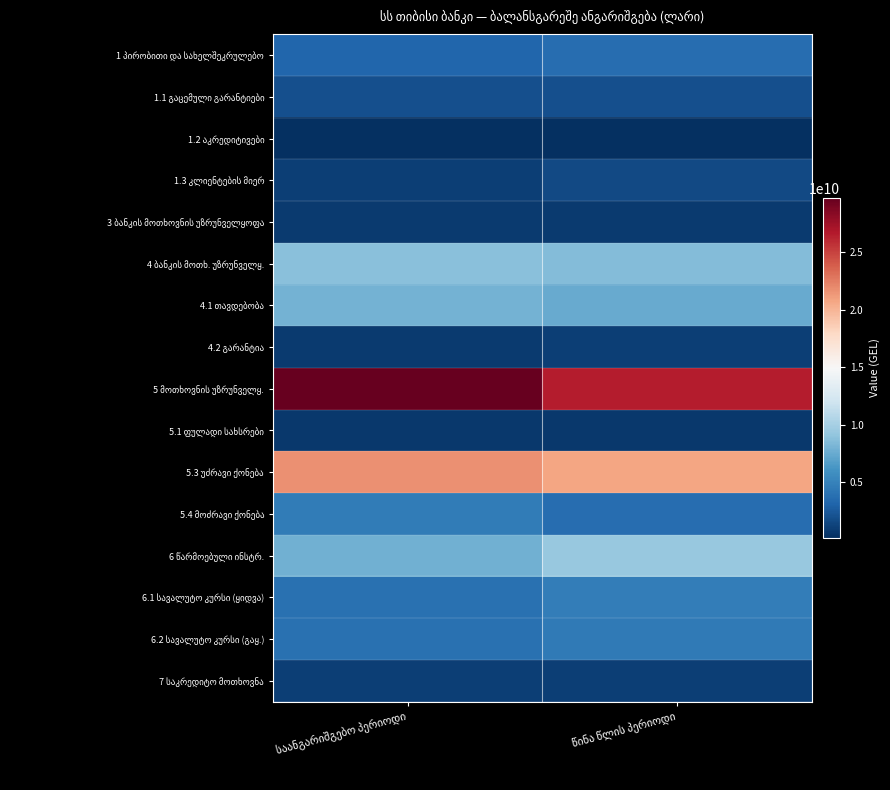

Which has a higher value, წინა წლის პერიოდი or საანგარიშგებო პერიოდი?

წინა წლის პერიოდი